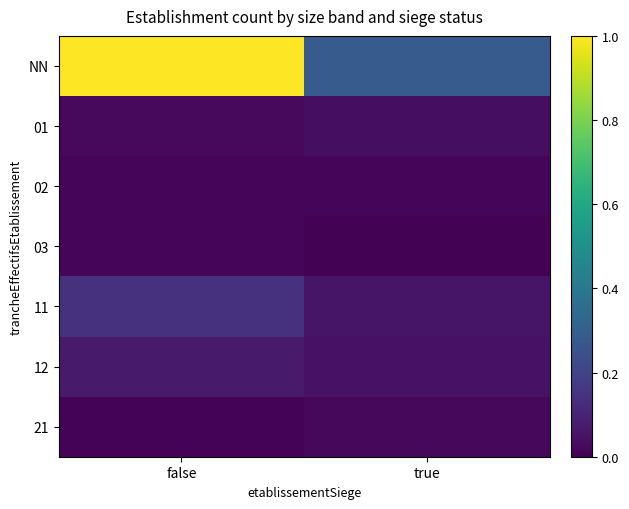

Which series has the widest spread of values?

NN